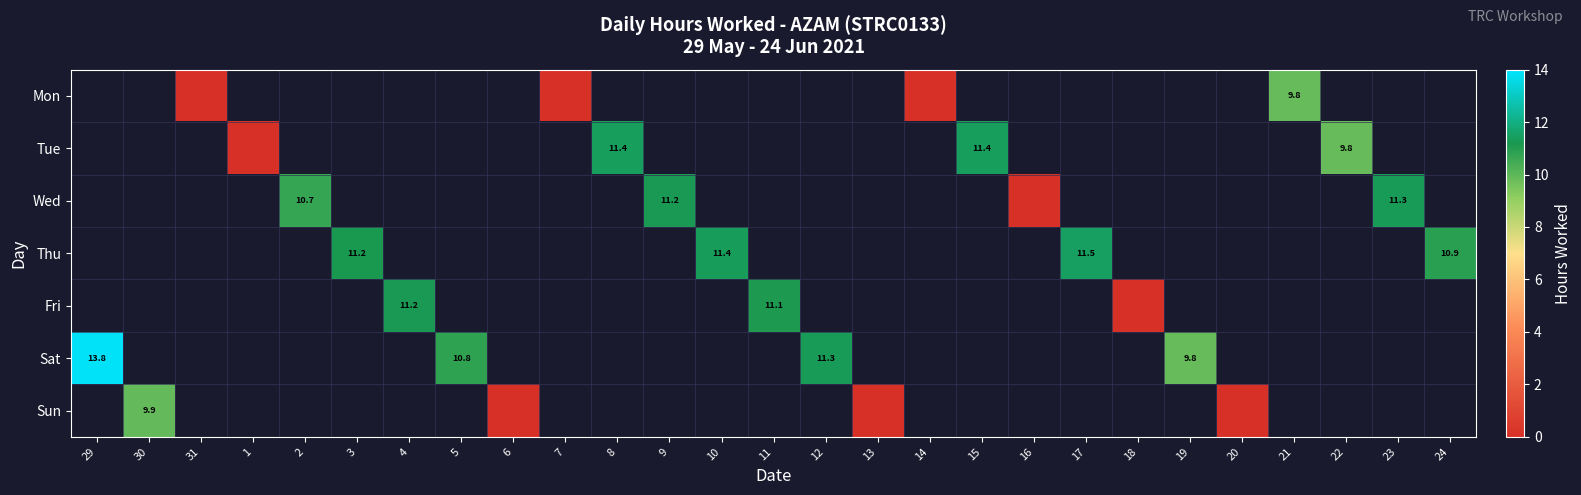

The value of Tue at 8 is 11.4. True or false?

True